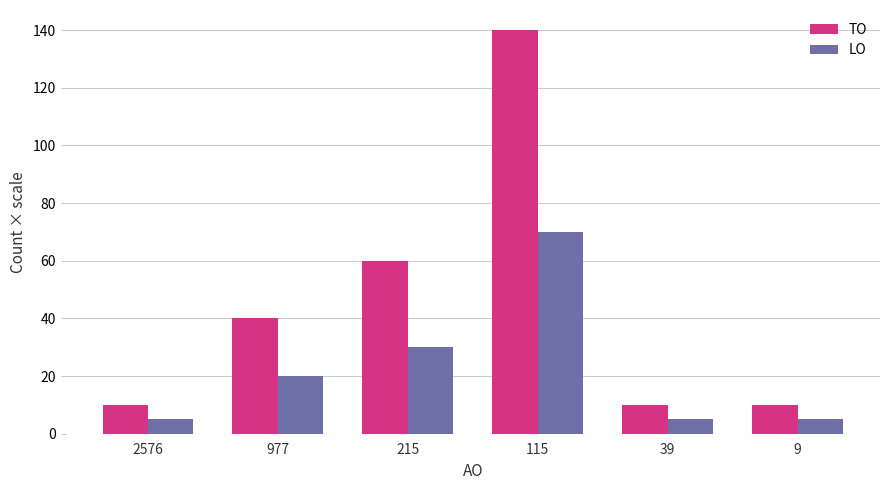

What is the value of the TO bar at the 6th from the left?

10